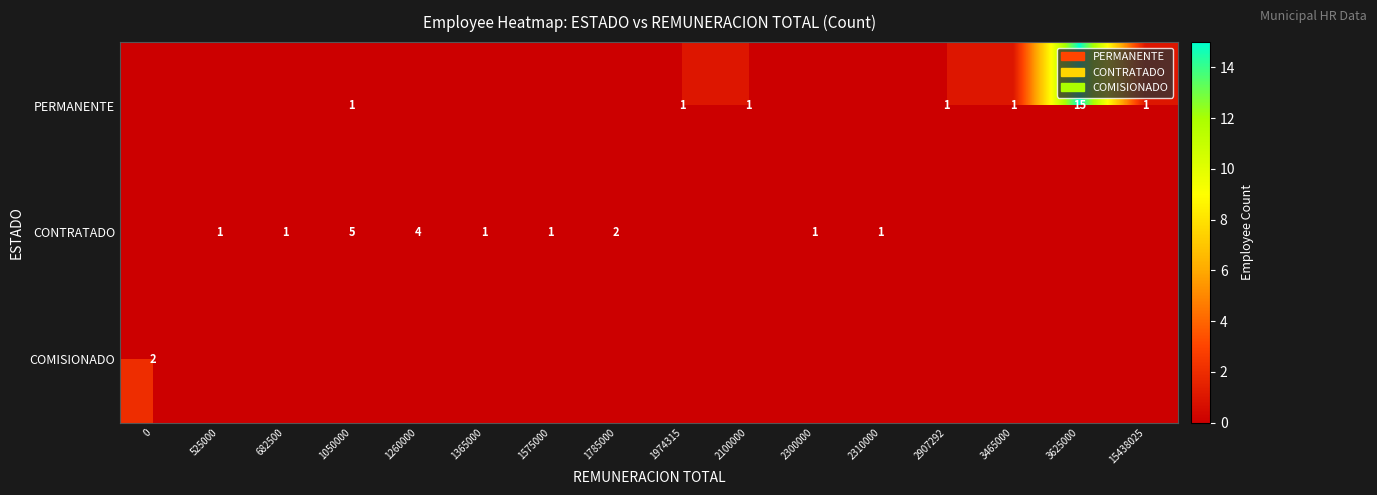

True or false: PERMANENTE has a value of 24 at 3625000.

False